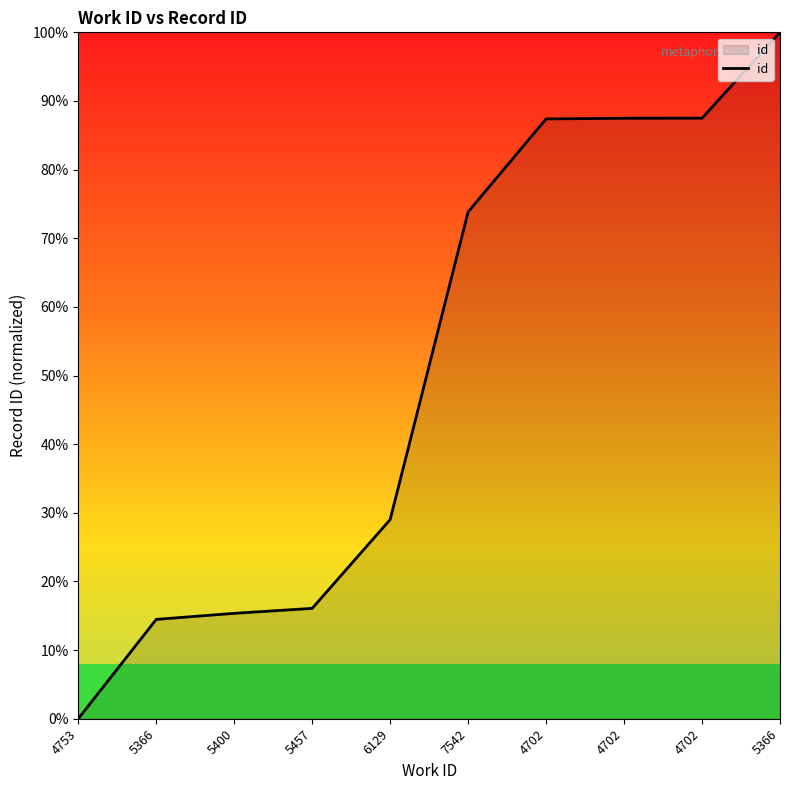

Rank the categories by value from highest to lowest.

5366, 4702, 4702, 4702, 7542, 6129, 5457, 5400, 5366, 4753